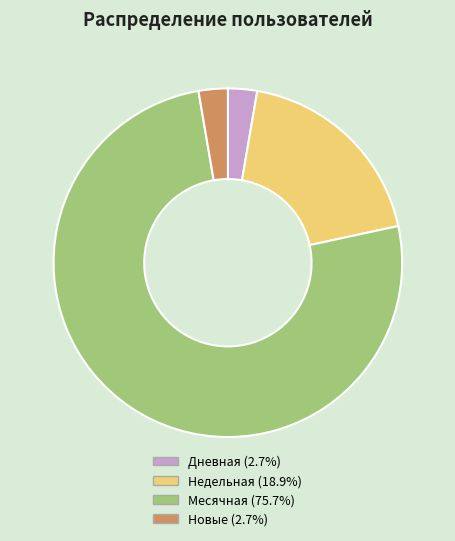

Does any single category account for the majority?

Yes